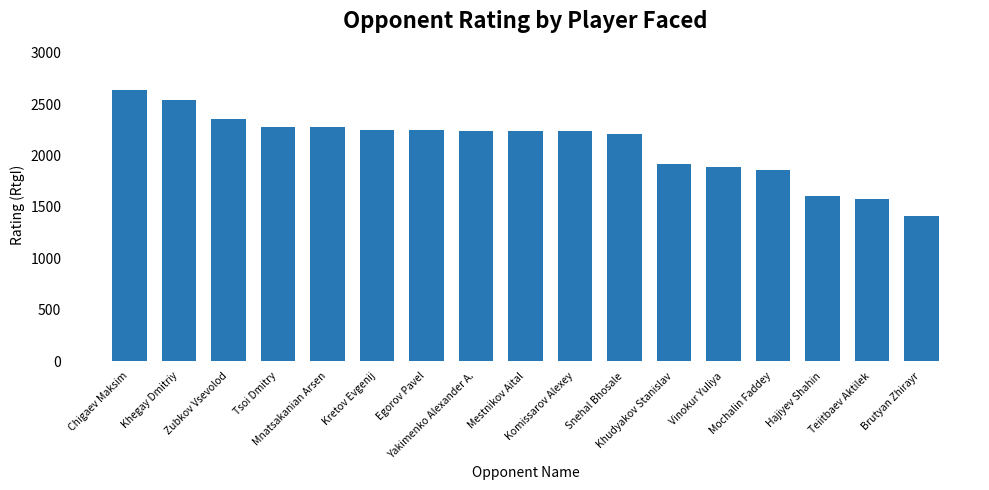

At which label is the value closest to 2026?

Khudyakov Stanislav